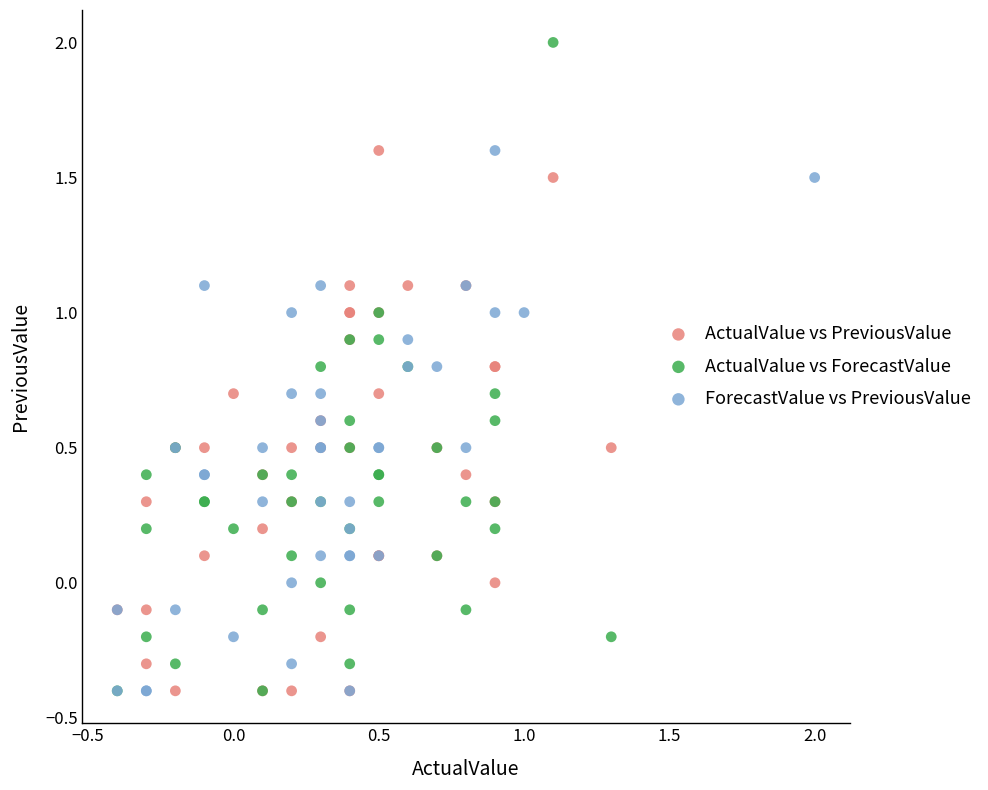

Which series reaches the maximum Y coordinate?

ActualValue vs ForecastValue